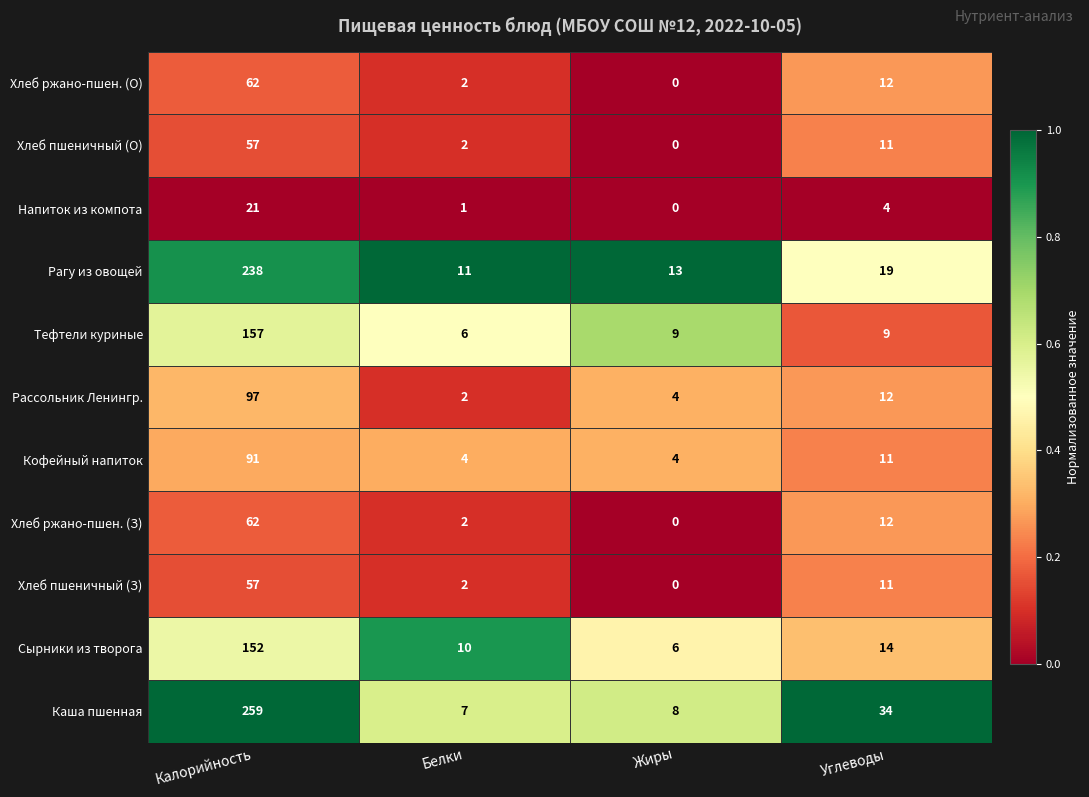

What is the maximum value shown in the chart?

259